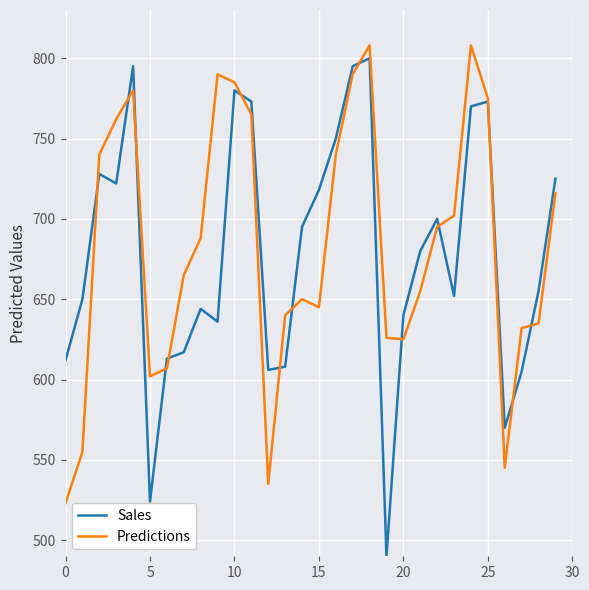

What is the average value of the Predictions series?

683